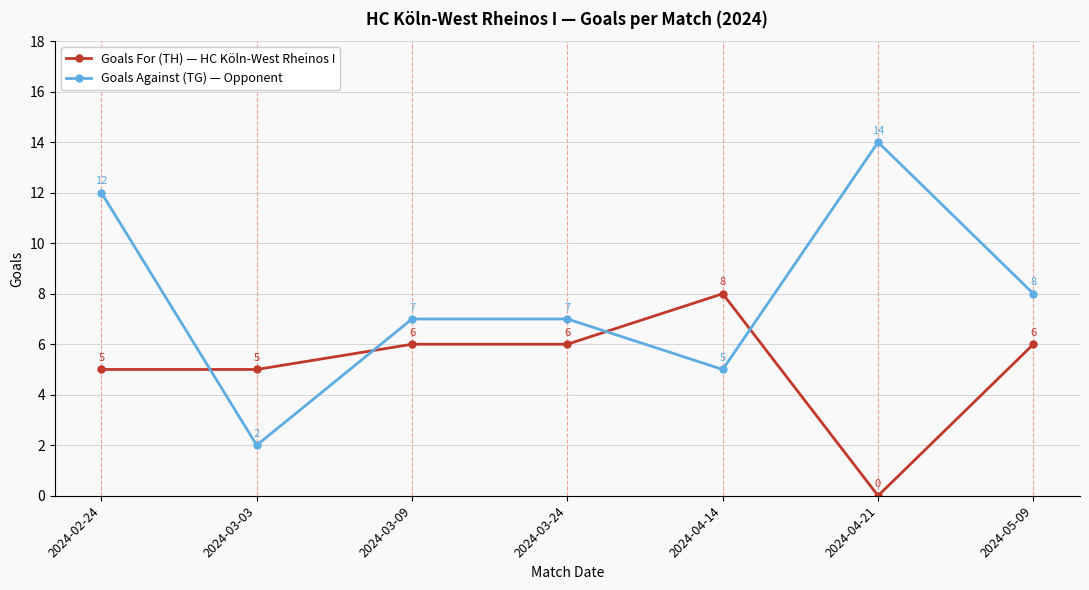

Which series has the largest range (max minus min)?

Goals Against (TG) — Opponent